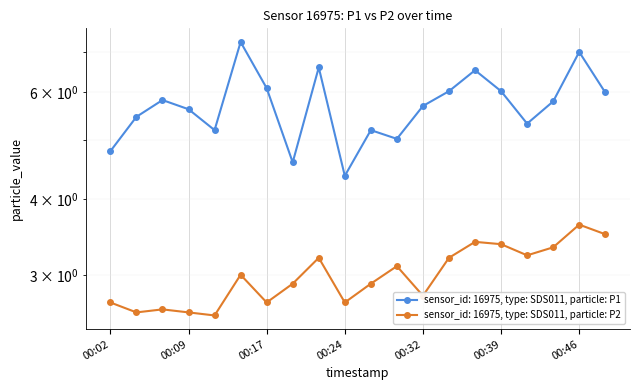

Which series changed the most between 00:24 and 00:46?

P1